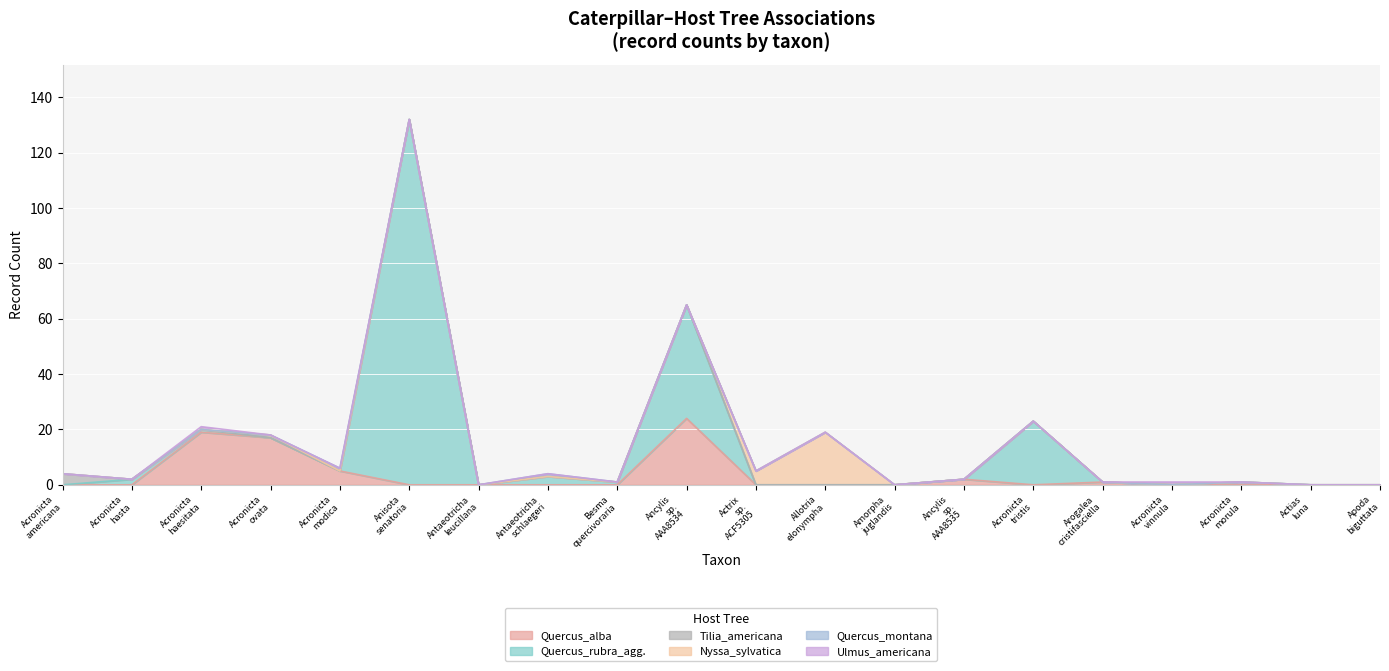

Reading left to right, list all the values displayed in this chart.

Quercus_alba: Acronicta_americana=0	Acronicta_hasta=0	Acronicta_haesitata=19	Acronicta_ovata=17	Acronicta_modica=5	Anisota_senatoria=0	Antaeotricha_leucillana=0	Antaeotricha_schlaegeri=0	Besma_quercivoraria=0	Ancylis_sp._AAA8534=24	Actrix_sp._ACF5305=0	Allotria_elonympha=0	Amorpha_juglandis=0	Ancylis_sp._AAA8535=2	Acronicta_tristis=0	Arogalea_cristifasciella=1	Acronicta_vinnula=0	Acronicta_morula=0	Actias_luna=0	Apoda_biguttata=0
Quercus_rubra_agg.: Acronicta_americana=0	Acronicta_hasta=2	Acronicta_haesitata=1	Acronicta_ovata=0	Acronicta_modica=0	Anisota_senatoria=132	Antaeotricha_leucillana=0	Antaeotricha_schlaegeri=3	Besma_quercivoraria=1	Ancylis_sp._AAA8534=41	Actrix_sp._ACF5305=0	Allotria_elonympha=0	Amorpha_juglandis=0	Ancylis_sp._AAA8535=0	Acronicta_tristis=23	Arogalea_cristifasciella=0	Acronicta_vinnula=0	Acronicta_morula=1	Actias_luna=0	Apoda_biguttata=0
Tilia_americana: Acronicta_americana=4	Acronicta_hasta=0	Acronicta_haesitata=0	Acronicta_ovata=0	Acronicta_modica=0	Anisota_senatoria=0	Antaeotricha_leucillana=0	Antaeotricha_schlaegeri=0	Besma_quercivoraria=0	Ancylis_sp._AAA8534=0	Actrix_sp._ACF5305=0	Allotria_elonympha=0	Amorpha_juglandis=0	Ancylis_sp._AAA8535=0	Acronicta_tristis=0	Arogalea_cristifasciella=0	Acronicta_vinnula=0	Acronicta_morula=0	Actias_luna=0	Apoda_biguttata=0
Nyssa_sylvatica: Acronicta_americana=0	Acronicta_hasta=0	Acronicta_haesitata=0	Acronicta_ovata=1	Acronicta_modica=0	Anisota_senatoria=0	Antaeotricha_leucillana=0	Antaeotricha_schlaegeri=0	Besma_quercivoraria=0	Ancylis_sp._AAA8534=0	Actrix_sp._ACF5305=5	Allotria_elonympha=19	Amorpha_juglandis=0	Ancylis_sp._AAA8535=0	Acronicta_tristis=0	Arogalea_cristifasciella=0	Acronicta_vinnula=0	Acronicta_morula=0	Actias_luna=0	Apoda_biguttata=0
Quercus_montana: Acronicta_americana=0	Acronicta_hasta=0	Acronicta_haesitata=0	Acronicta_ovata=0	Acronicta_modica=1	Anisota_senatoria=0	Antaeotricha_leucillana=0	Antaeotricha_schlaegeri=1	Besma_quercivoraria=0	Ancylis_sp._AAA8534=0	Actrix_sp._ACF5305=0	Allotria_elonympha=0	Amorpha_juglandis=0	Ancylis_sp._AAA8535=0	Acronicta_tristis=0	Arogalea_cristifasciella=0	Acronicta_vinnula=0	Acronicta_morula=0	Actias_luna=0	Apoda_biguttata=0
Ulmus_americana: Acronicta_americana=0	Acronicta_hasta=0	Acronicta_haesitata=1	Acronicta_ovata=0	Acronicta_modica=0	Anisota_senatoria=0	Antaeotricha_leucillana=0	Antaeotricha_schlaegeri=0	Besma_quercivoraria=0	Ancylis_sp._AAA8534=0	Actrix_sp._ACF5305=0	Allotria_elonympha=0	Amorpha_juglandis=0	Ancylis_sp._AAA8535=0	Acronicta_tristis=0	Arogalea_cristifasciella=0	Acronicta_vinnula=1	Acronicta_morula=0	Actias_luna=0	Apoda_biguttata=0